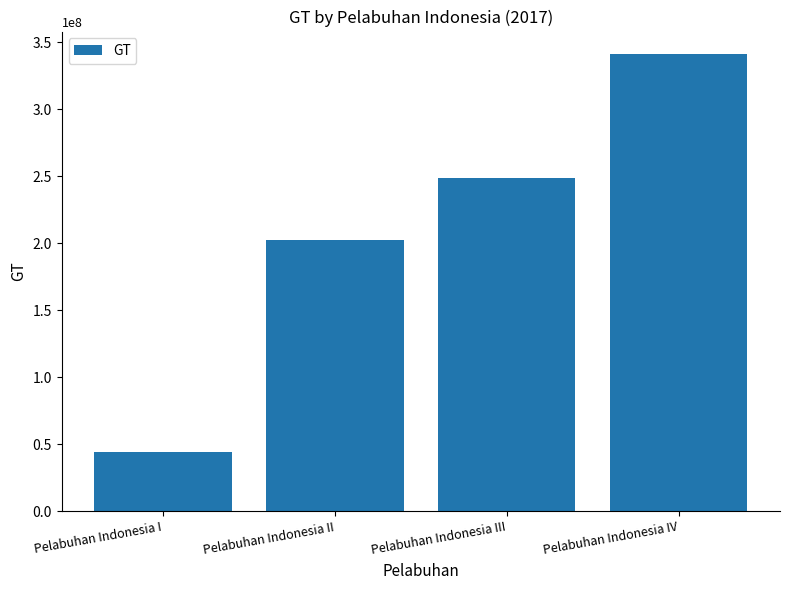

What is the greatest value displayed?

340796883